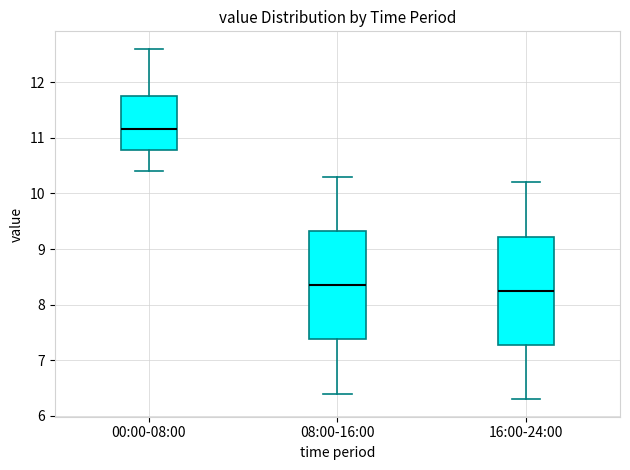

Which box's median line is the highest?

00:00-08:00